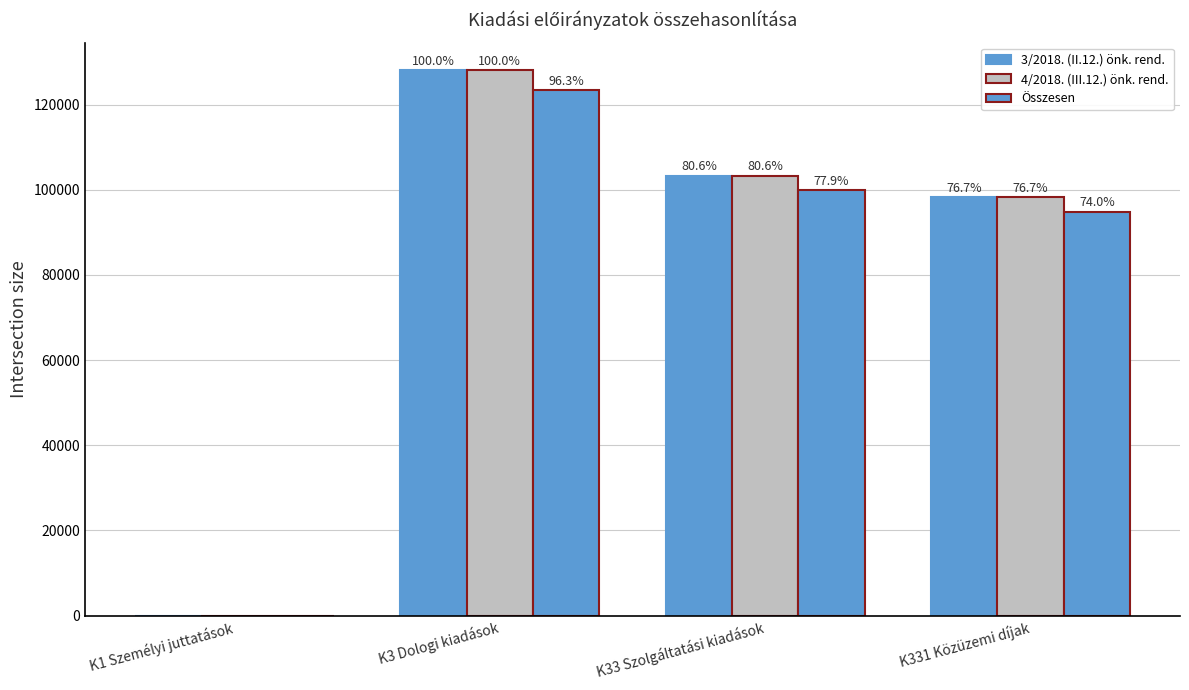

At which category is the sum across all series the highest?

K3 Dologi kiadások